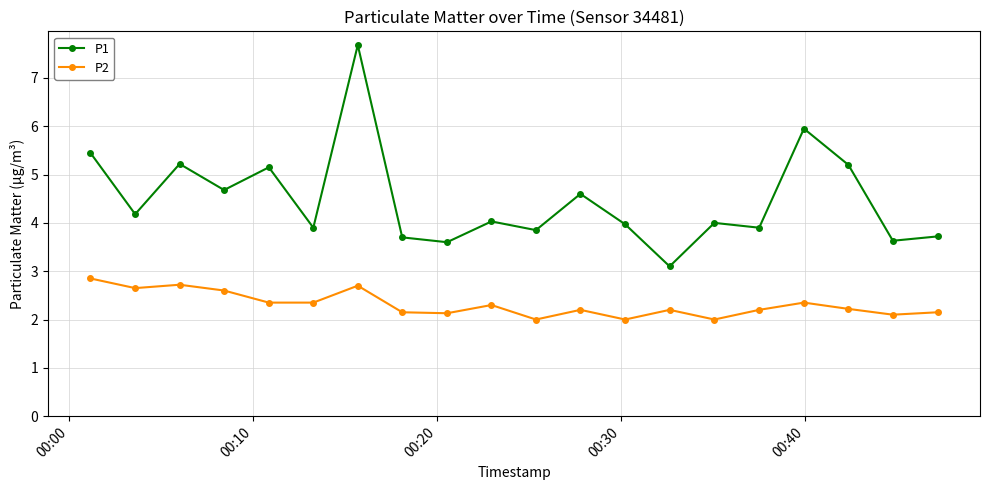

Does the chart have visible grid lines?

Yes